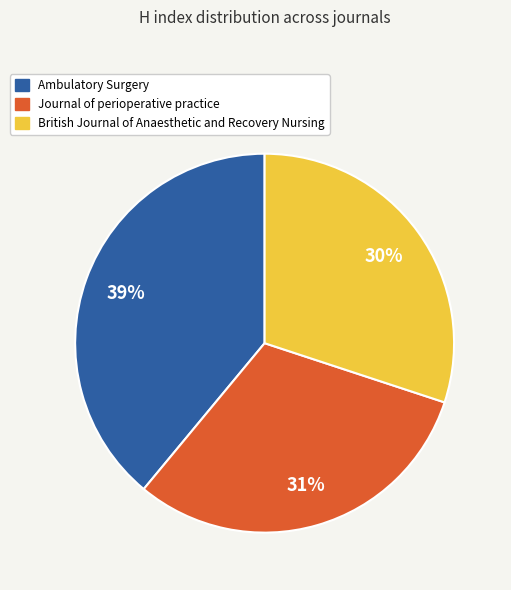

Does Journal of perioperative practice account for over 50% of the chart?

No